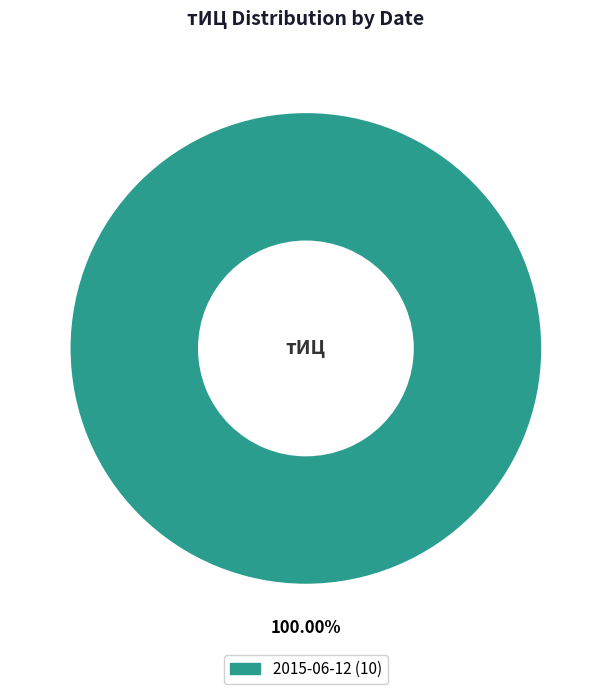

Is there any slice that represents more than half of the pie?

Yes